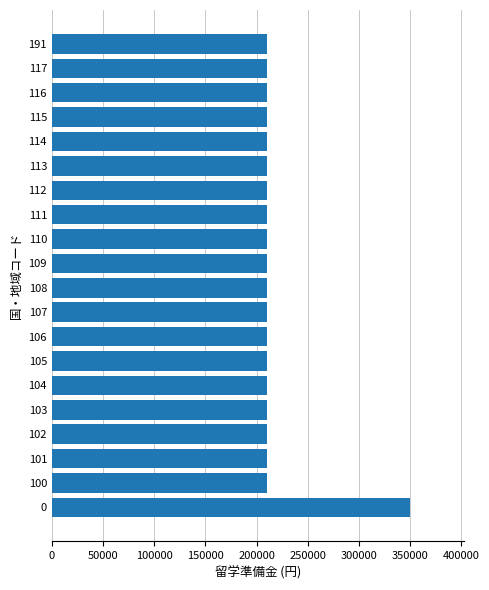

What is the greatest value displayed?

350000